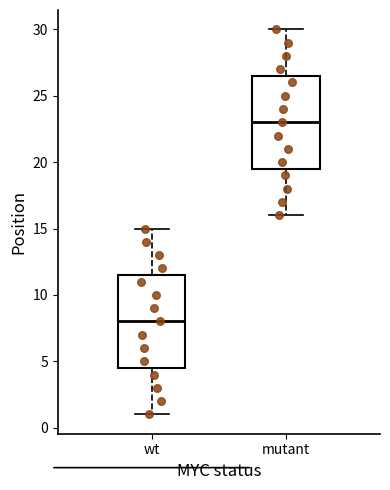

Which box has the highest median line?

mutant